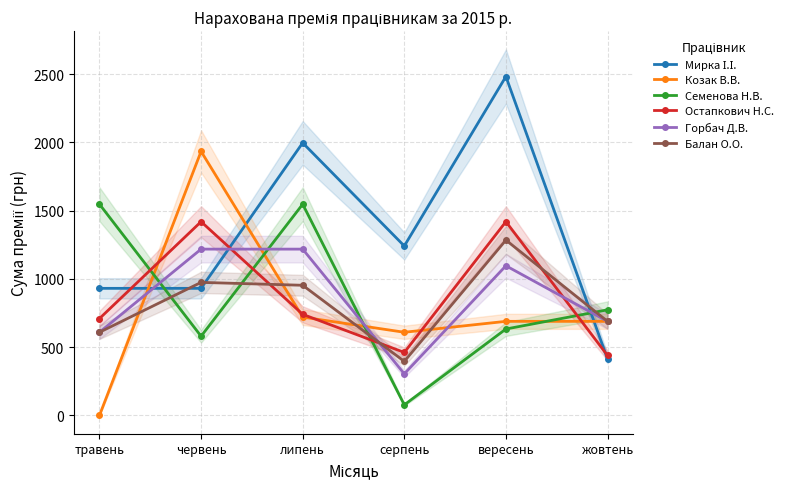

At which category does Мирка І.І. reach its first local peak?

липень